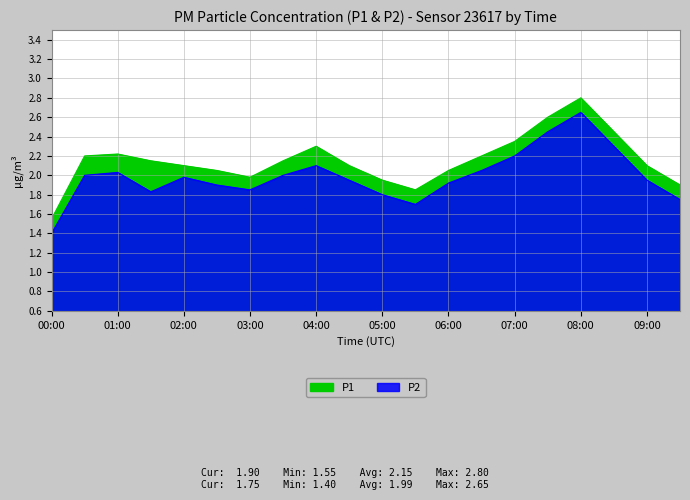

How many series are shown in this chart?

2